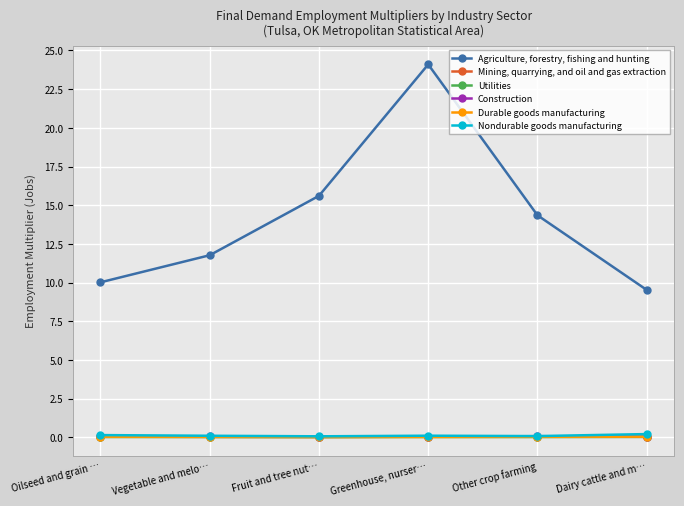

True or false: Agriculture, forestry, fishing and hunting and Utilities cross at least once.

False